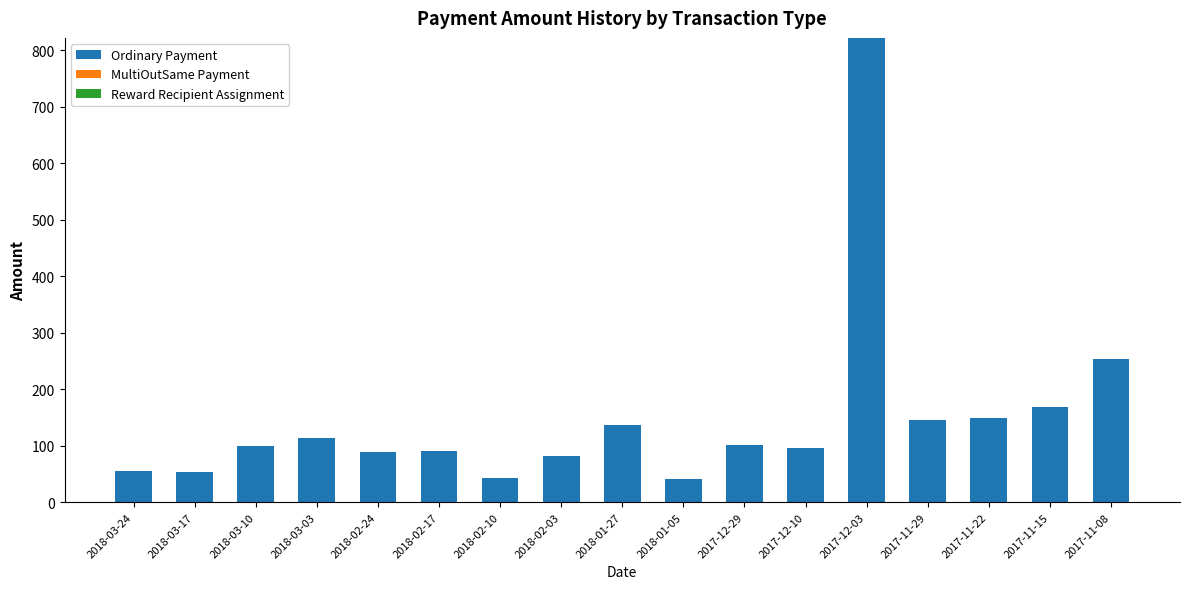

At which label does Ordinary Payment reach its peak?

2017-12-03